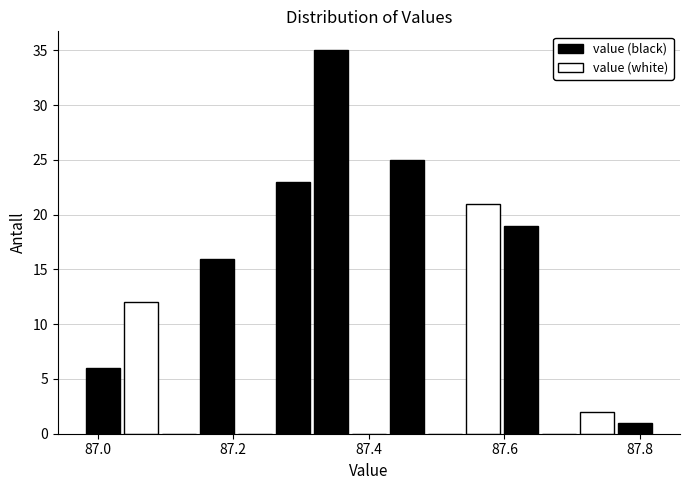

Around what value on the x-axis is the tallest bar? Give the approximate position of its centre, as read against the axis.

87.34